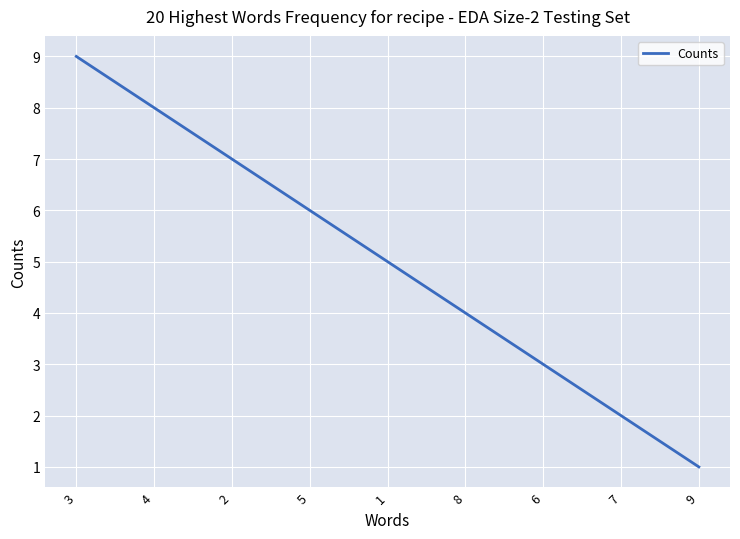

The chart shows a value of 3 at 7. True or false?

False